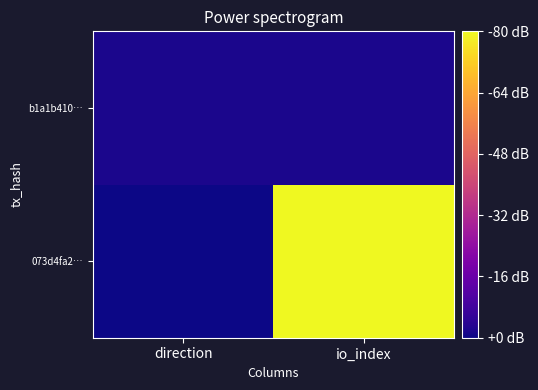

Which series has the largest range (max minus min)?

073d4fa2…